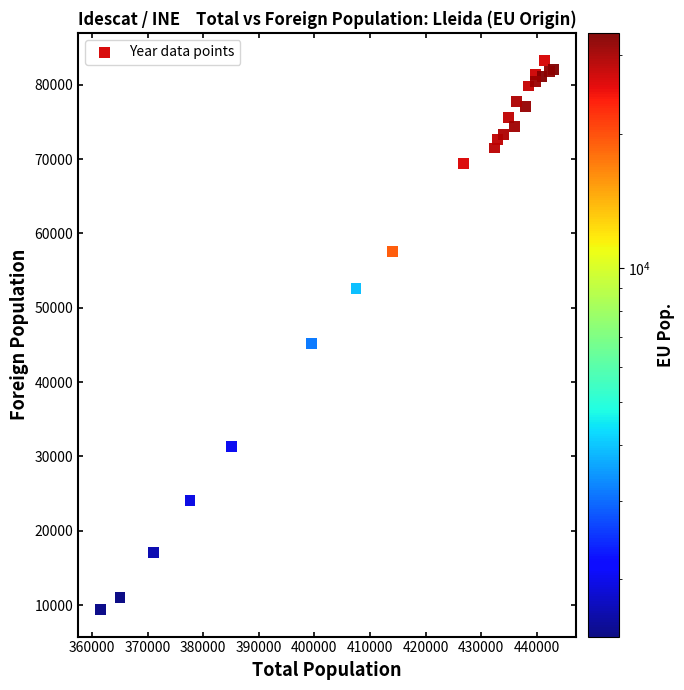

What Y value in the scatter plot is closest to 46373?

45144